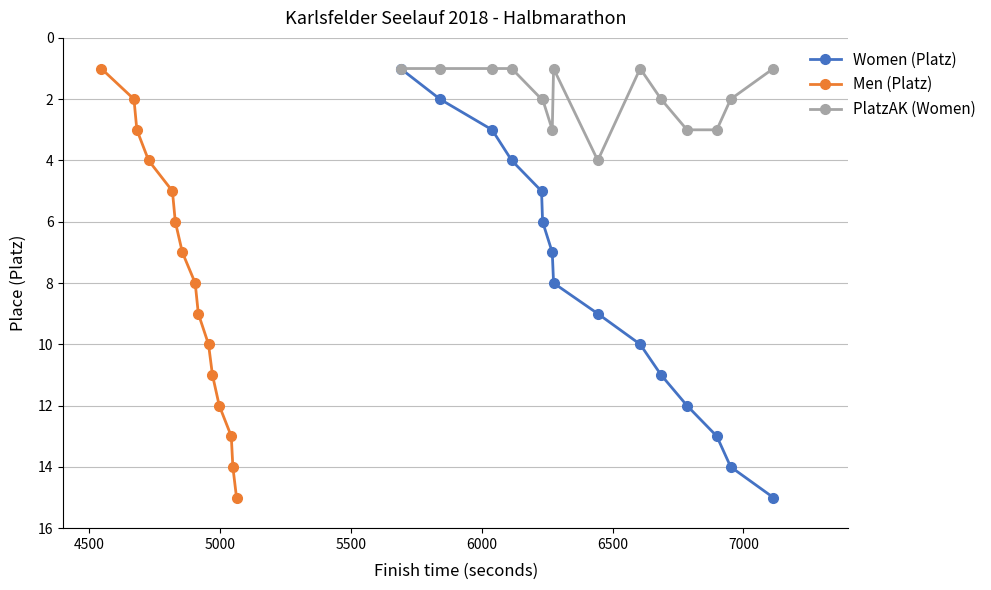

How many lines are shown in the chart?

3